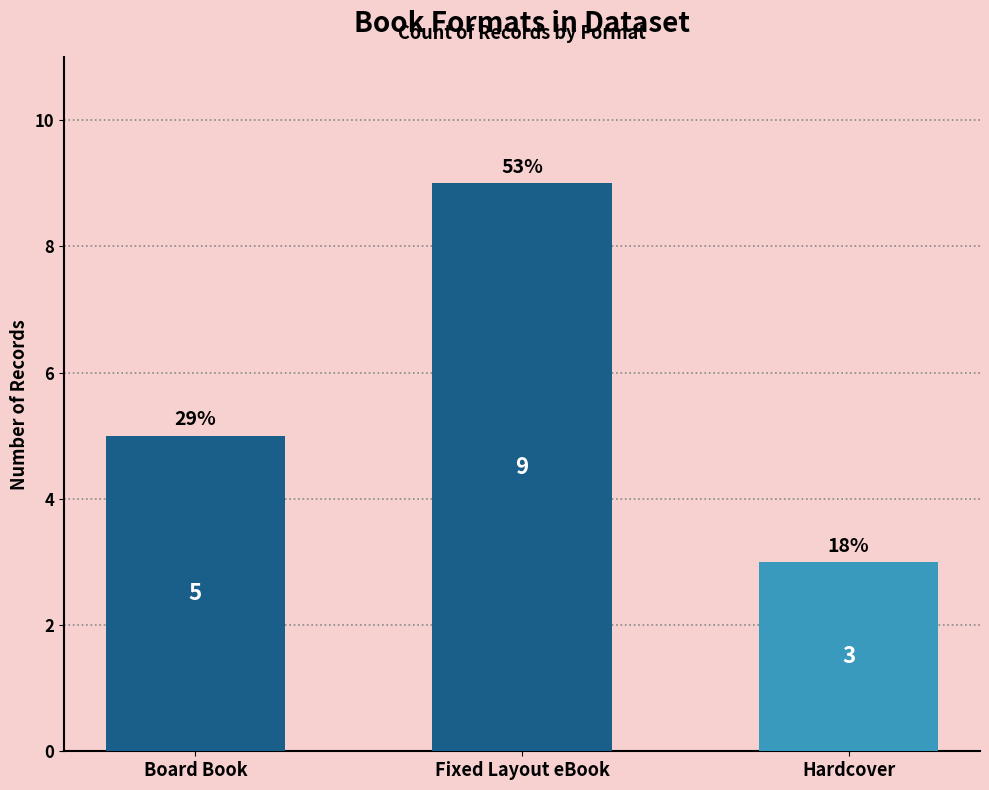

Are the bars horizontal?

No